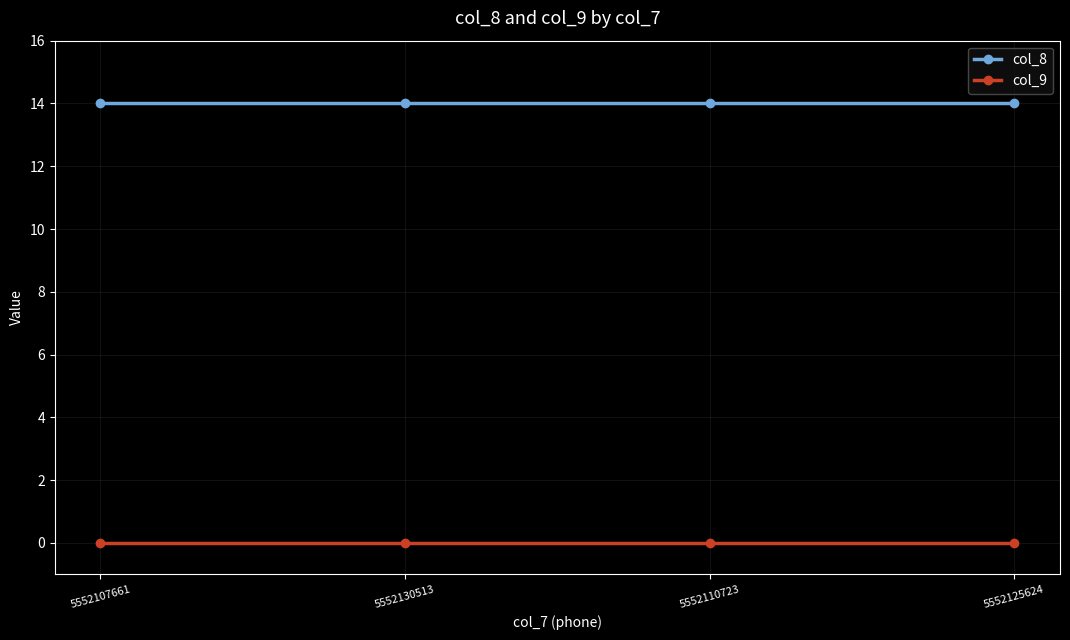

What is the minimum value for col_8?

14